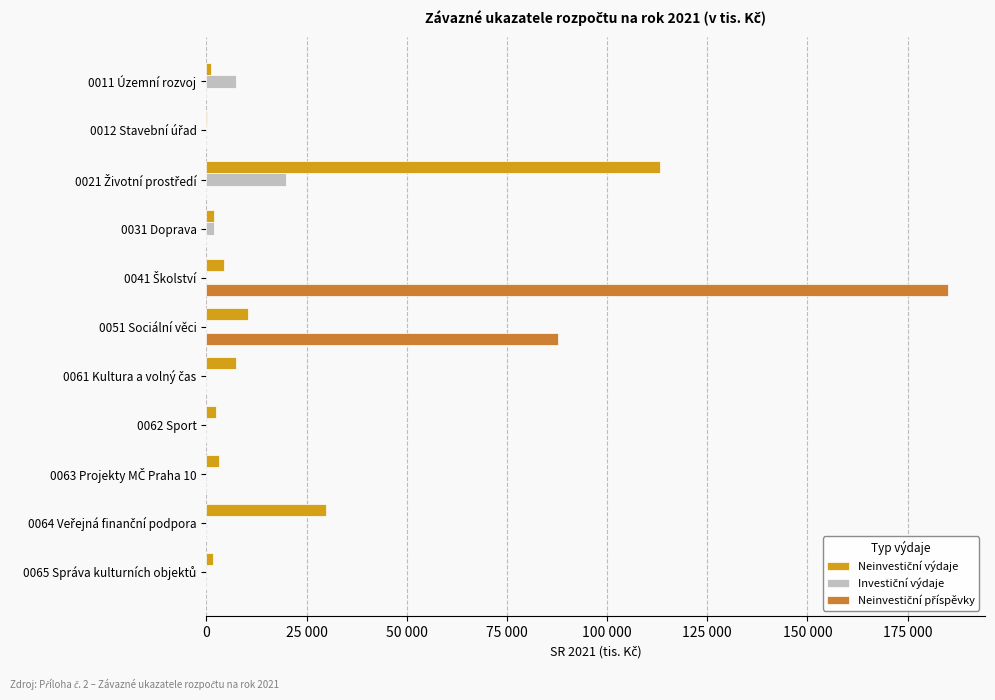

What is the difference between the maximum and minimum values in the Neinvestiční výdaje series?

113151